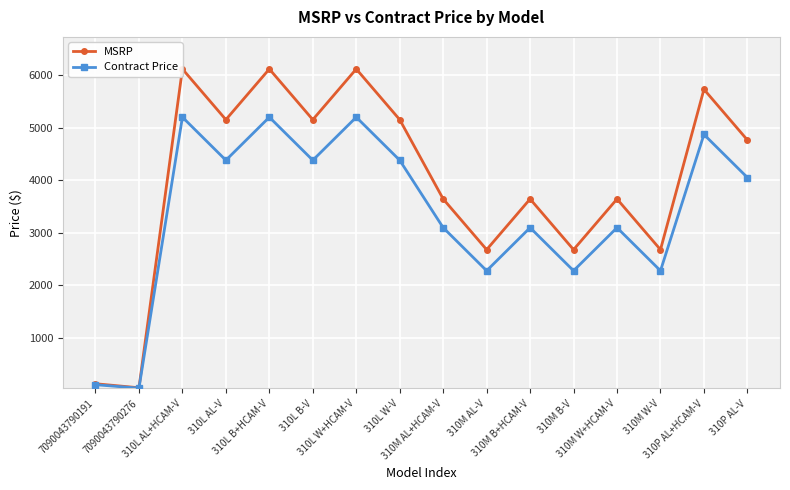

What is the label of the 4th point from the right?

310M W+HCAM-V